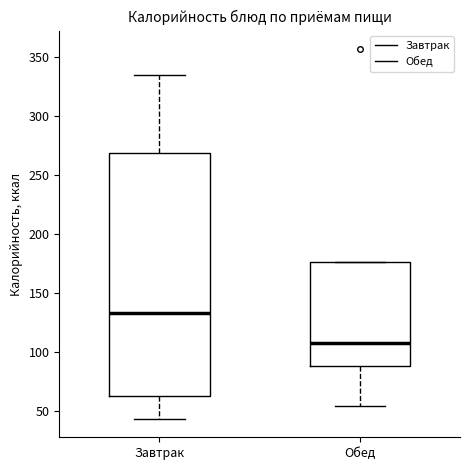

Reading left to right, transcribe this box plot: for each box, give where its median line is, the range the box spans, and where its two whiskers end, as read against the y-axis. The values are not printed on the chart, so give them approximately, as read against the axis.

Завтрак: median 135, box 65 to 270, whiskers 45 to 335
Обед: median 110, box 90 to 175, whiskers 55 to 175